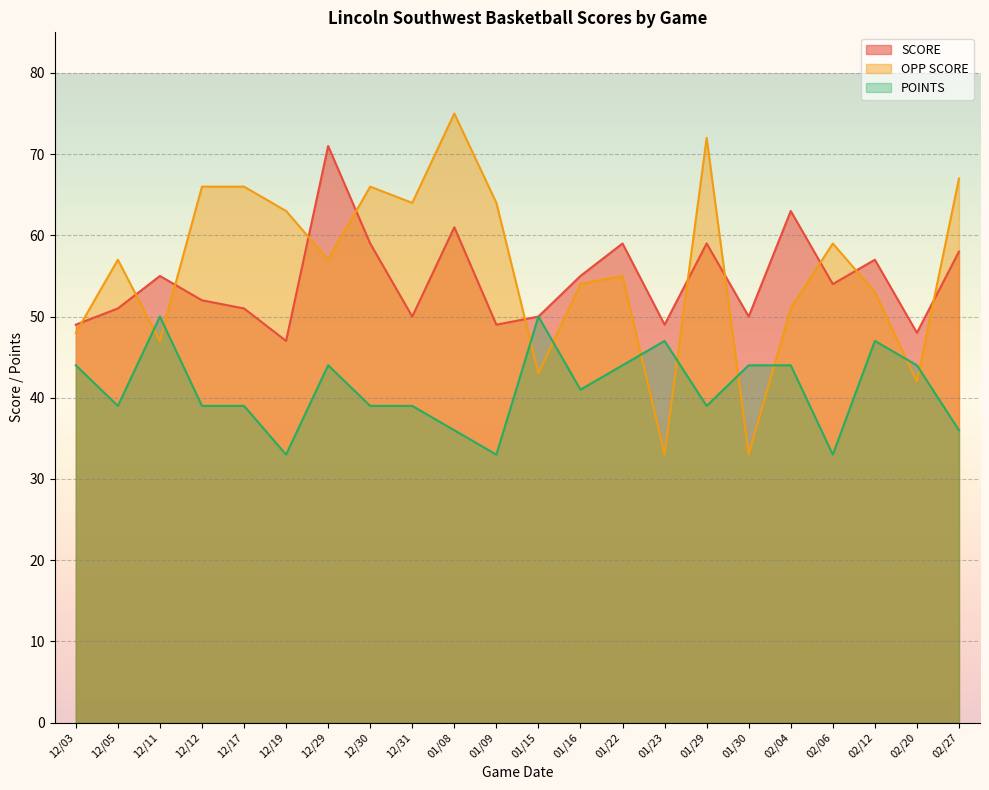

What is the difference between the maximum and second lowest values in the OPP SCORE series?

42